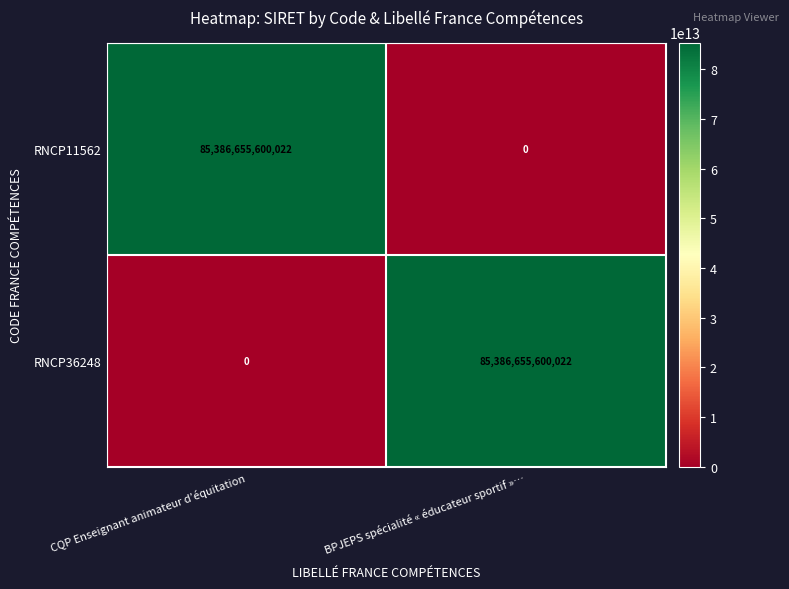

What is the difference between the RNCP11562 values at CQP Enseignant animateur d’équitation and BPJEPS spécialité « éducateur sportif »…?

85386655600022